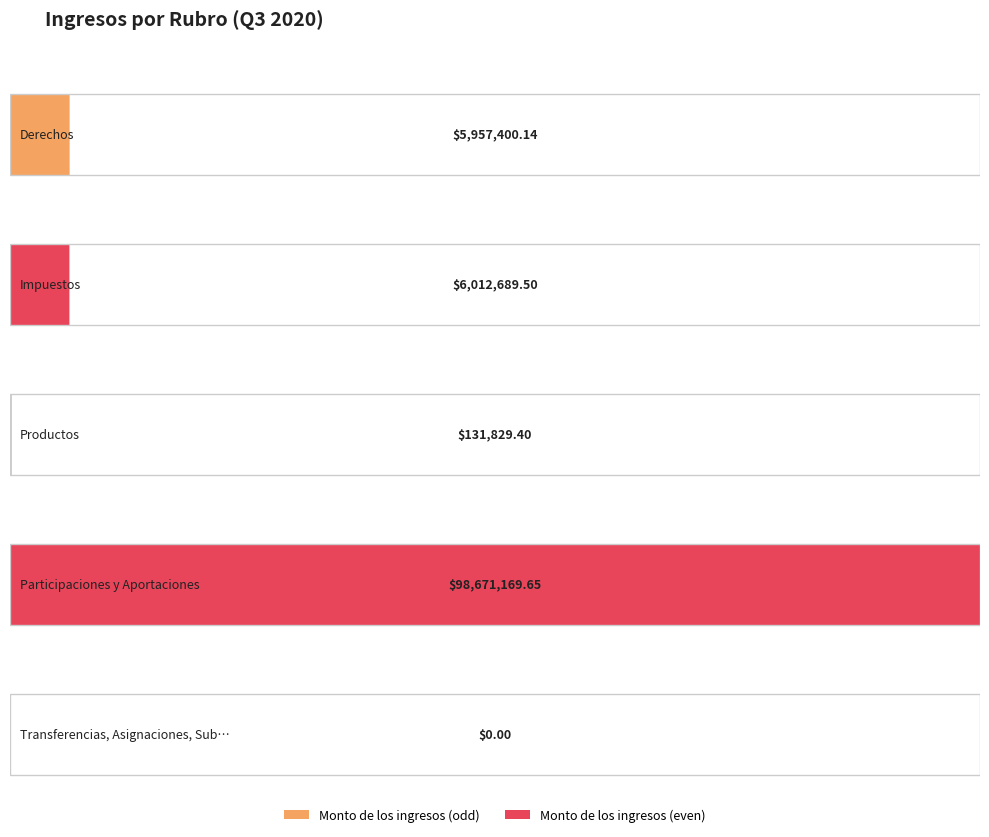

Is it true that the value at Participaciones y Aportaciones is 68965280.7?

False